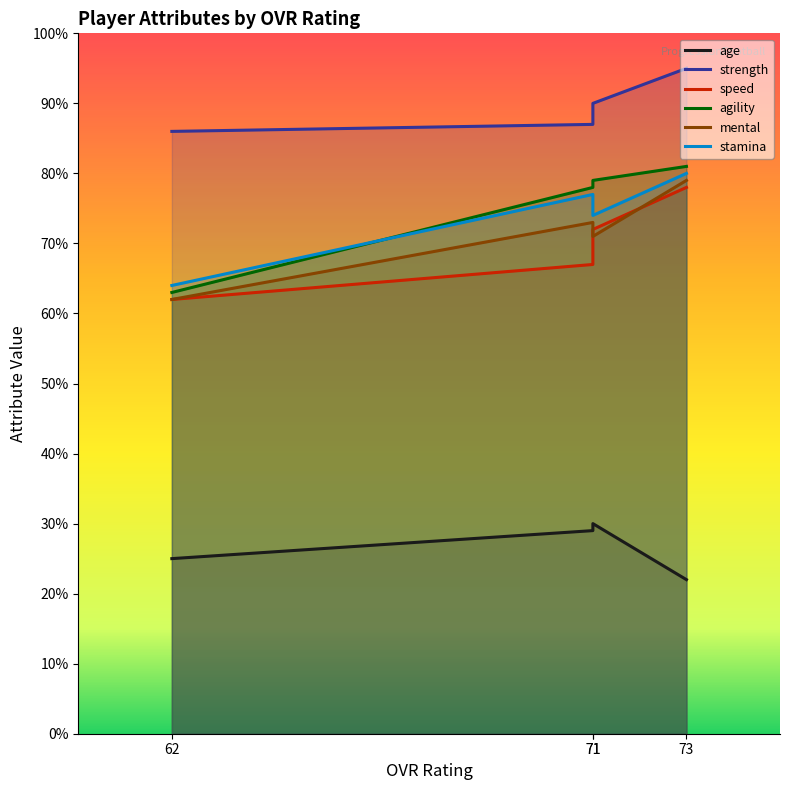

At which category does mental reach its first local peak?

71